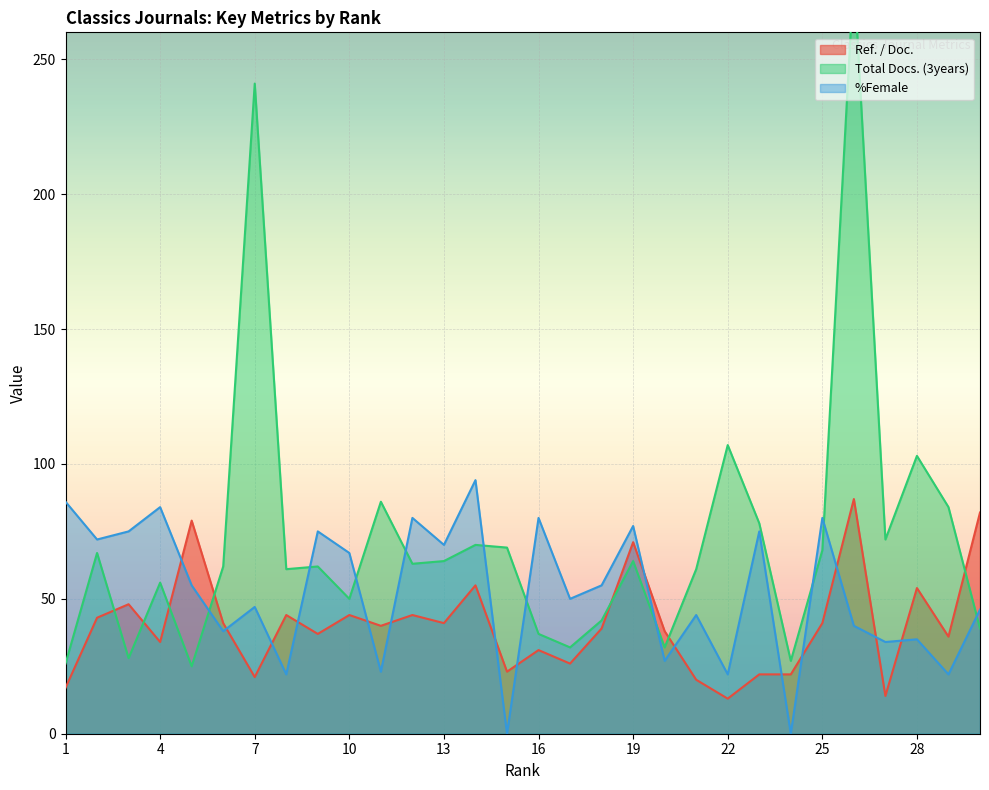

The %Female series shows 77 at 19. True or false?

True